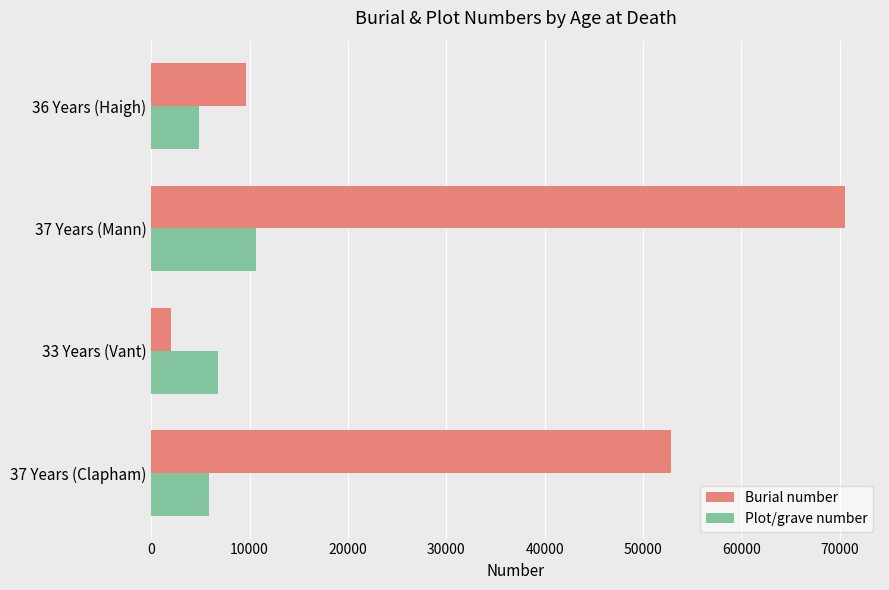

What is the difference between the maximum and minimum values in the Plot/grave number series?

5859